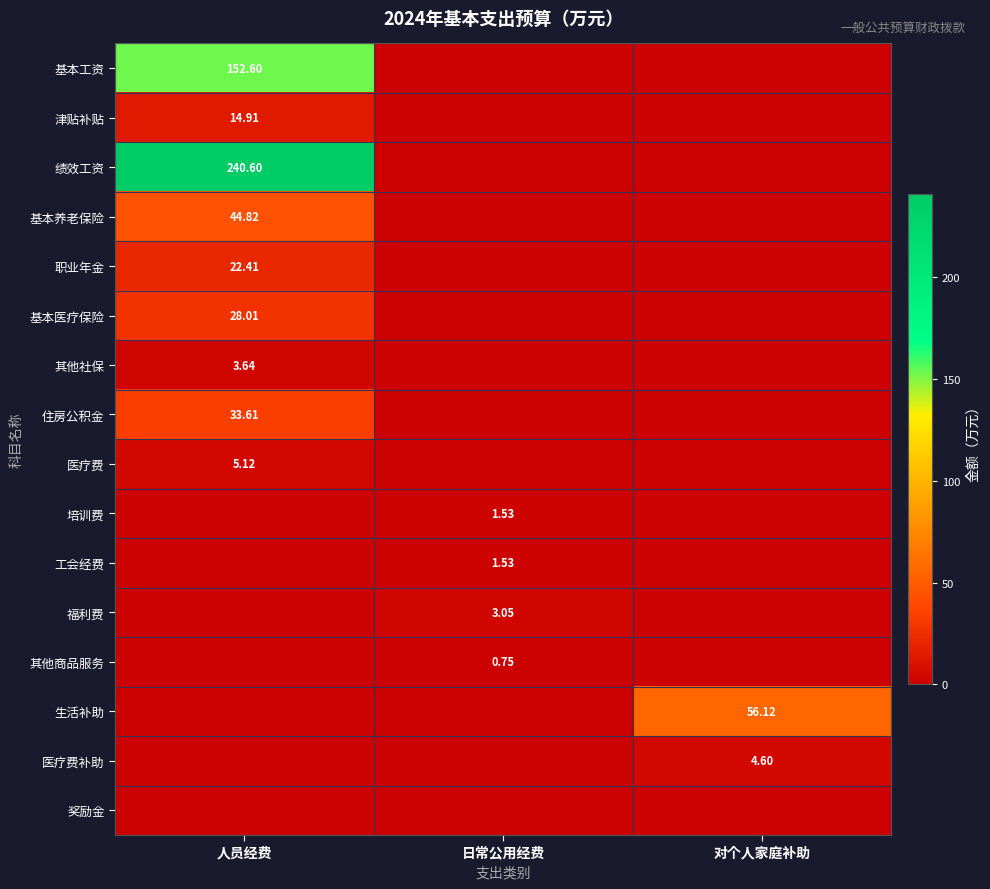

What is the spread (max minus min) of values at 对个人家庭补助?

56.1